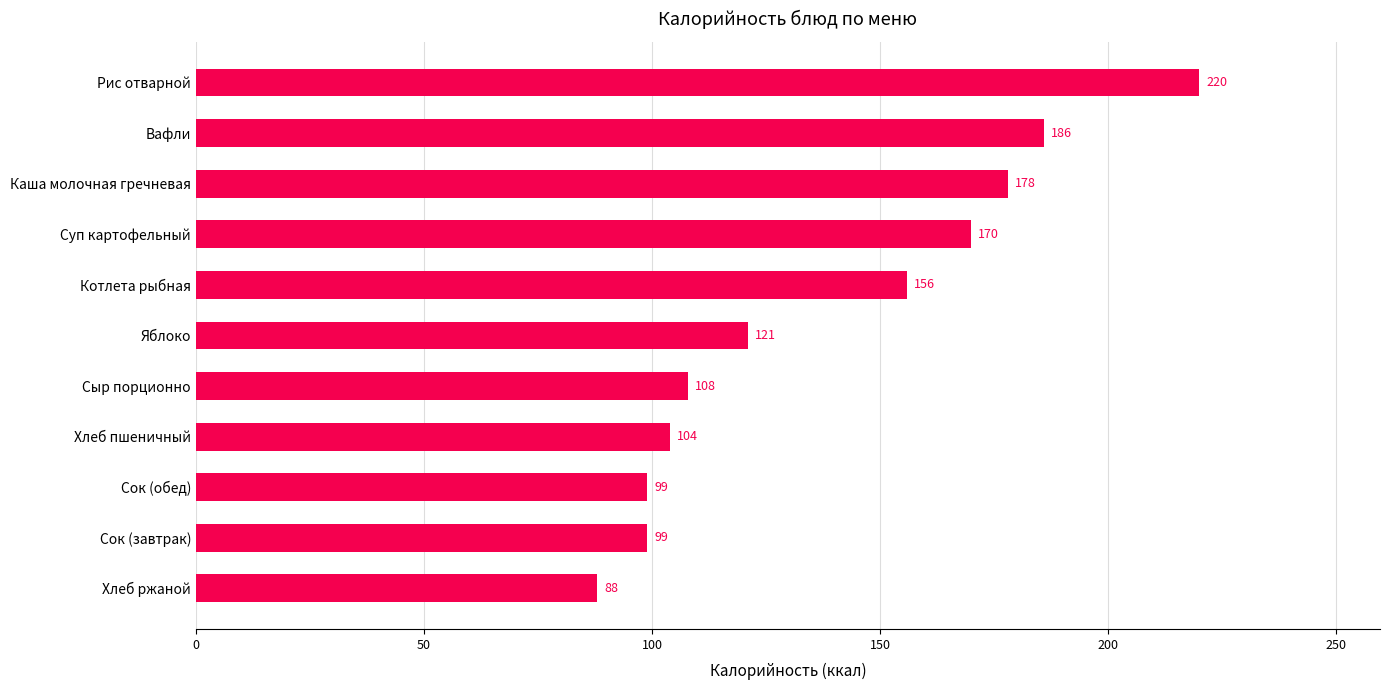

Which category has the highest value across all series?

Рис отварной